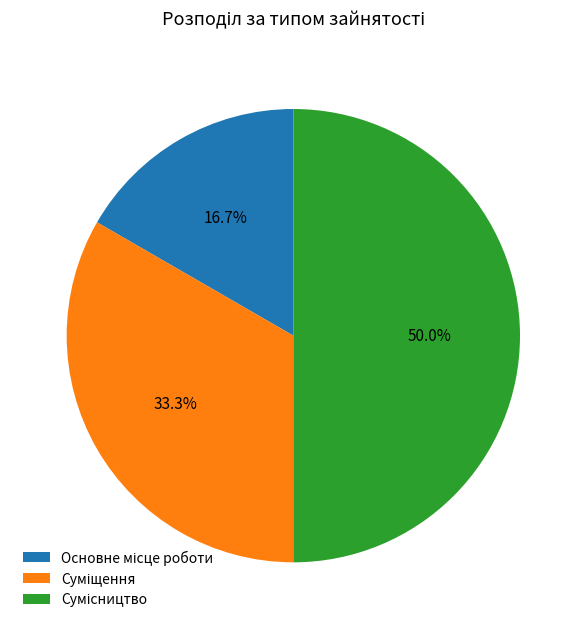

How many slices are in this pie chart?

3